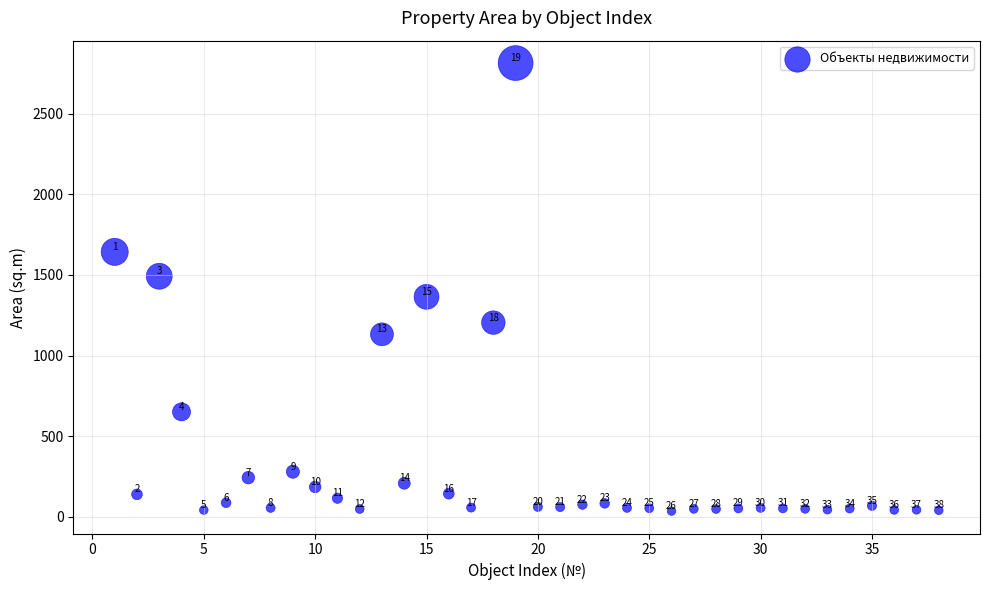

What is the range of X values (max minus min)?

37.0